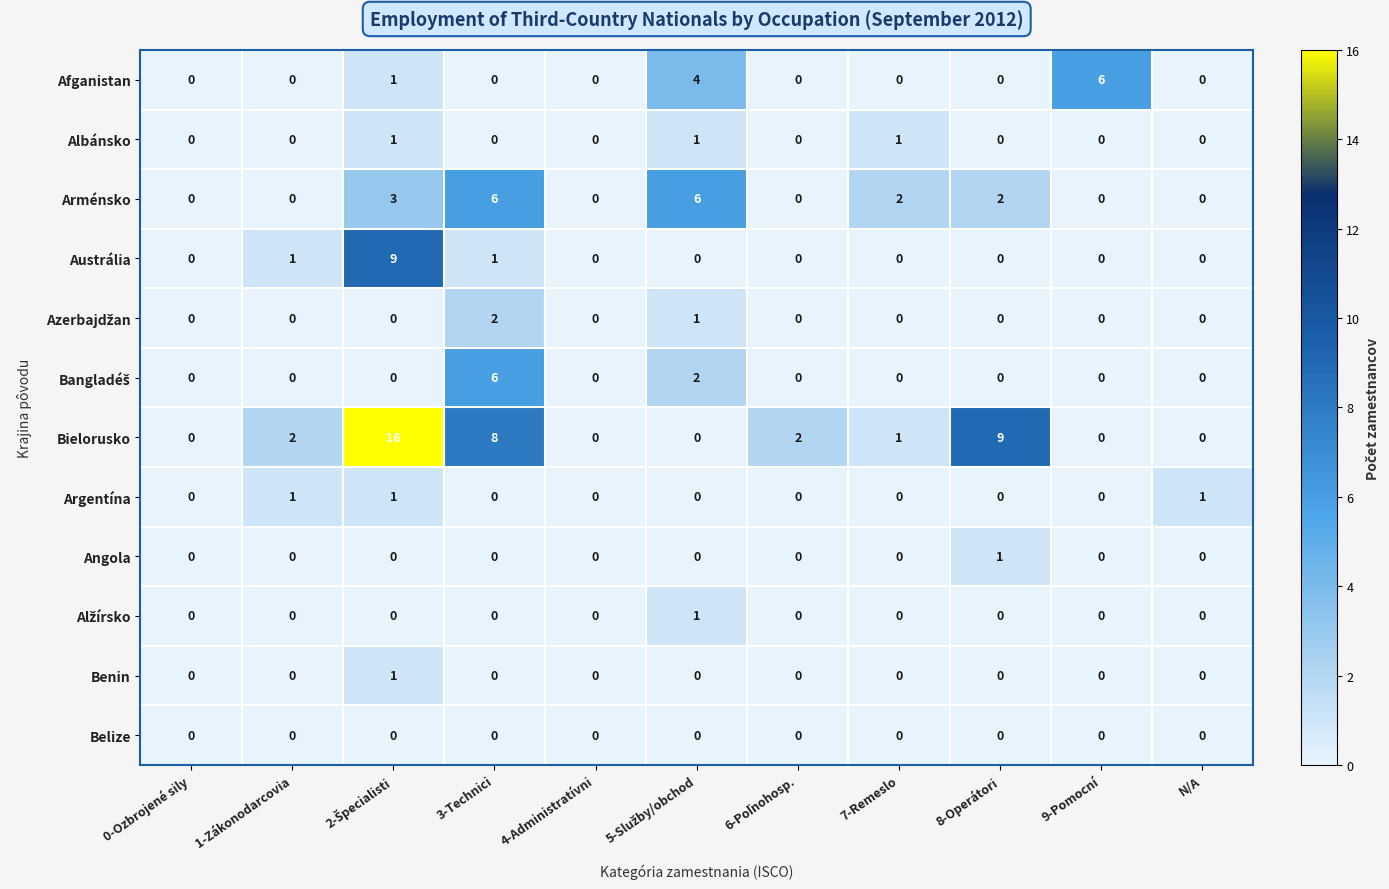

How many positive values does the Benin series have?

1